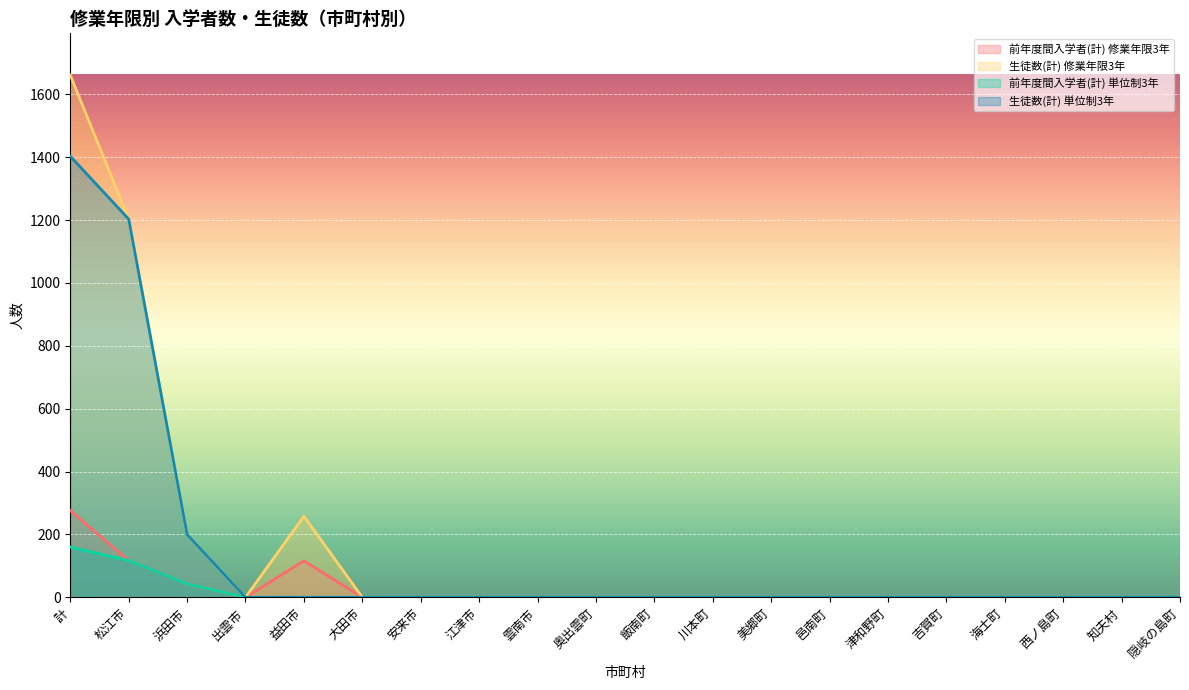

True or false: 生徒数(計) 単位制3年 has a value of 0 at 雲南市.

True